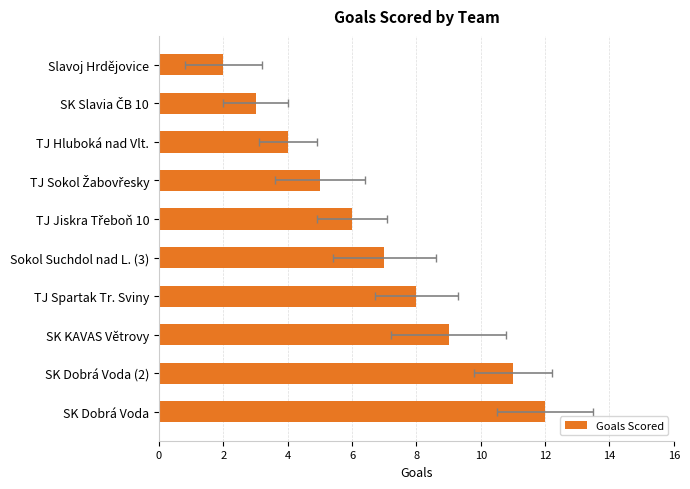

What is the difference between the values at Sokol Suchdol nad L. (3) and Slavoj Hrdějovice?

5